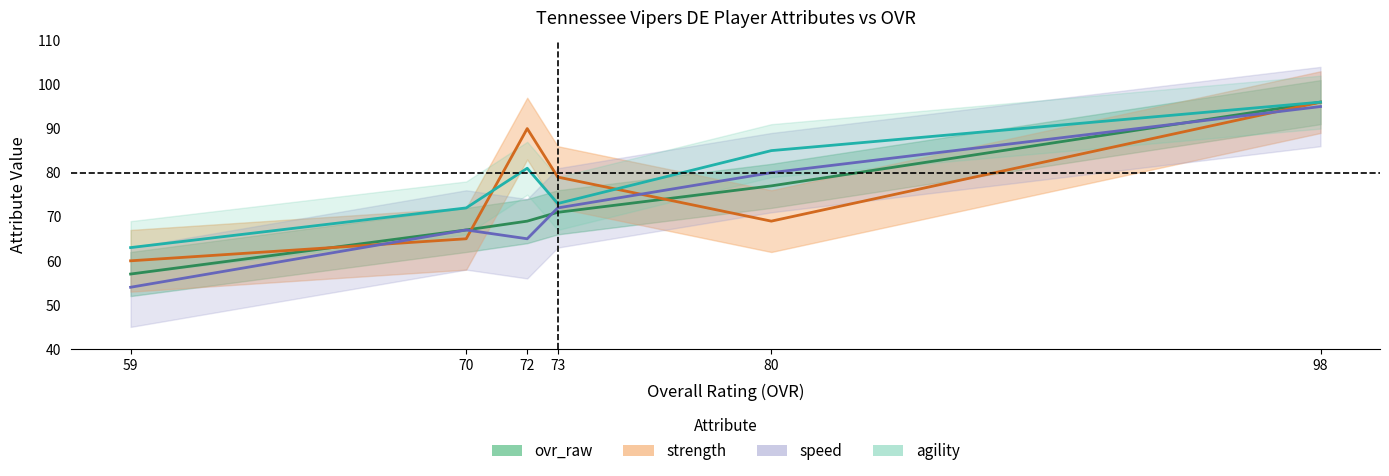

What is the spread (max minus min) of values at 80?

16